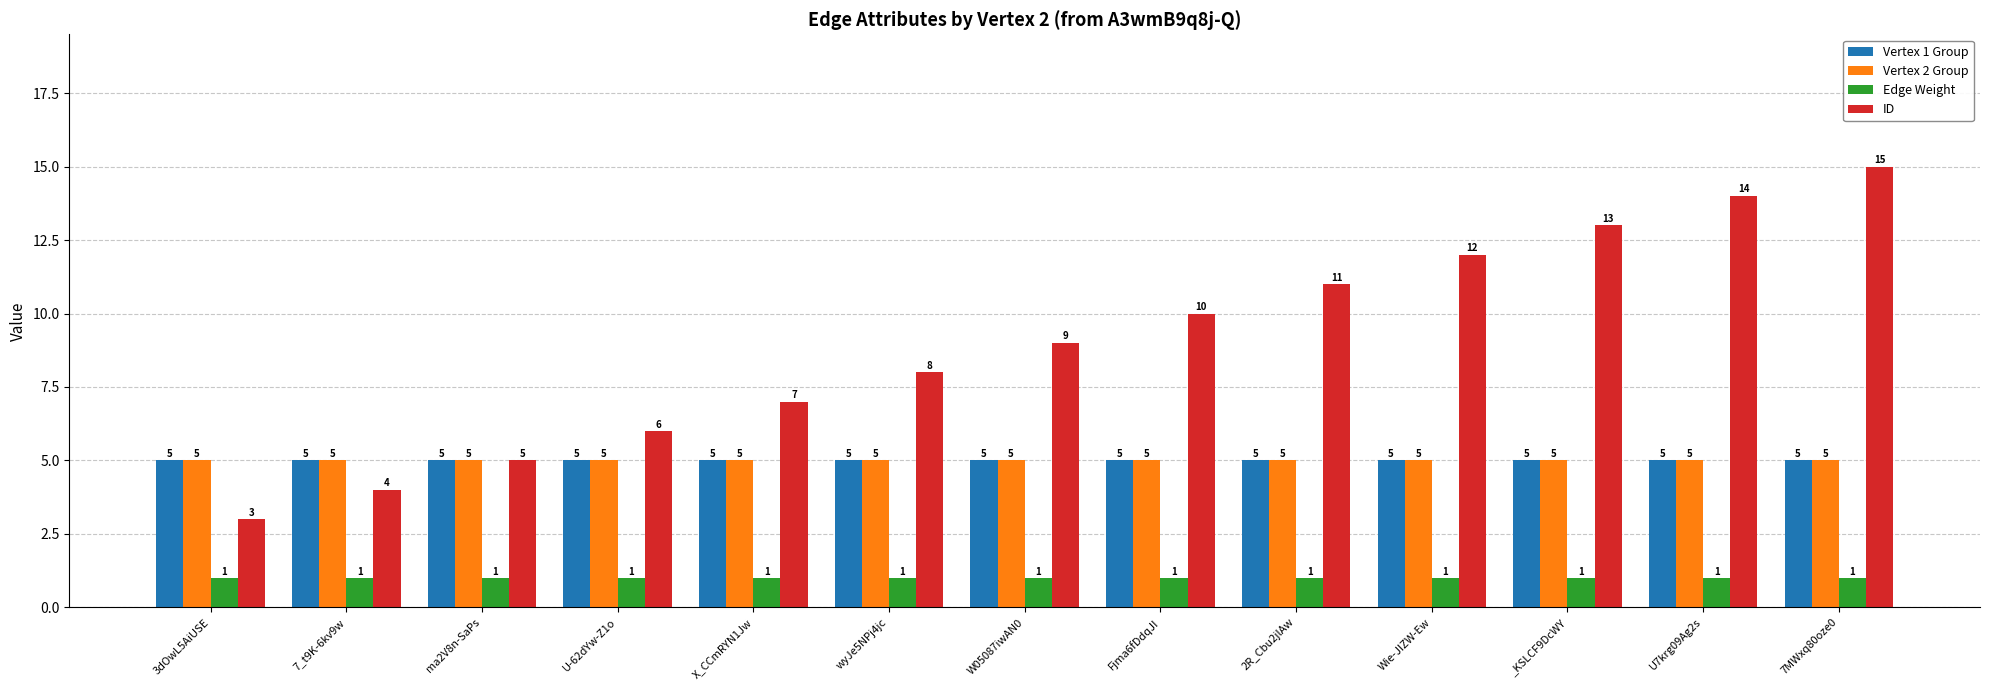

Reading left to right, extract all data points from this chart.

Vertex 1 Group: 5	5	5	5	5	5	5	5	5	5	5	5	5
Vertex 2 Group: 5	5	5	5	5	5	5	5	5	5	5	5	5
Edge Weight: 1	1	1	1	1	1	1	1	1	1	1	1	1
ID: 3	4	5	6	7	8	9	10	11	12	13	14	15